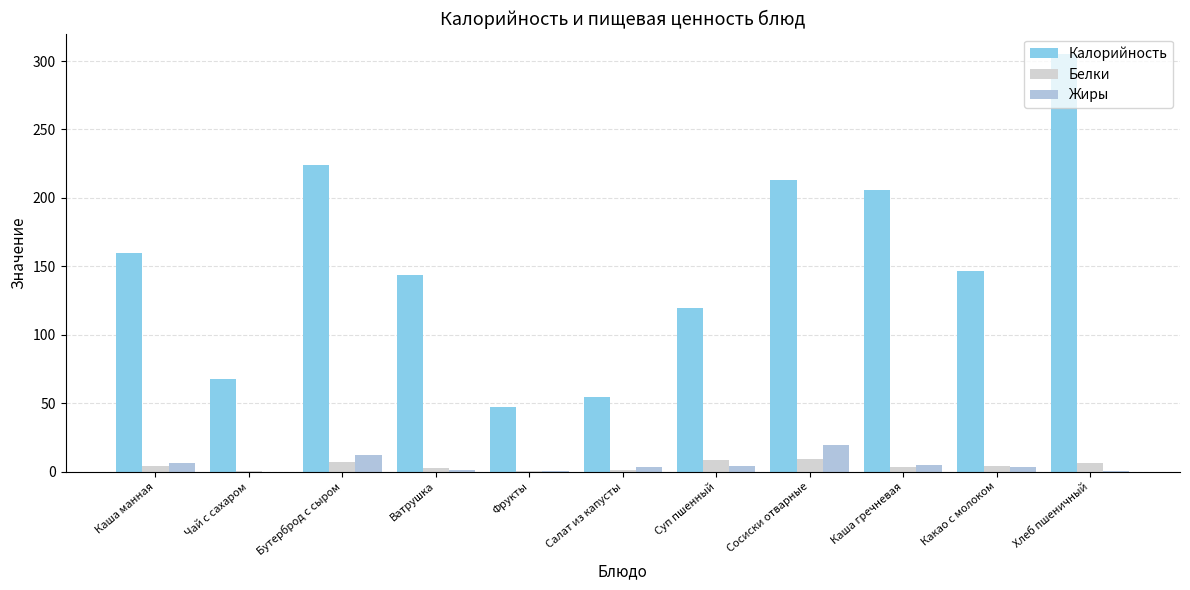

What is the minimum value for Белки?

0.4